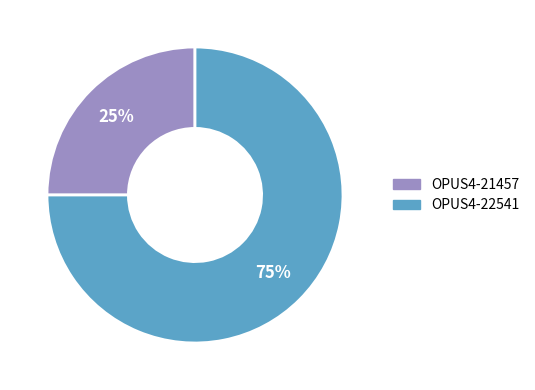

Does OPUS4-22541 account for over 50% of the chart?

Yes